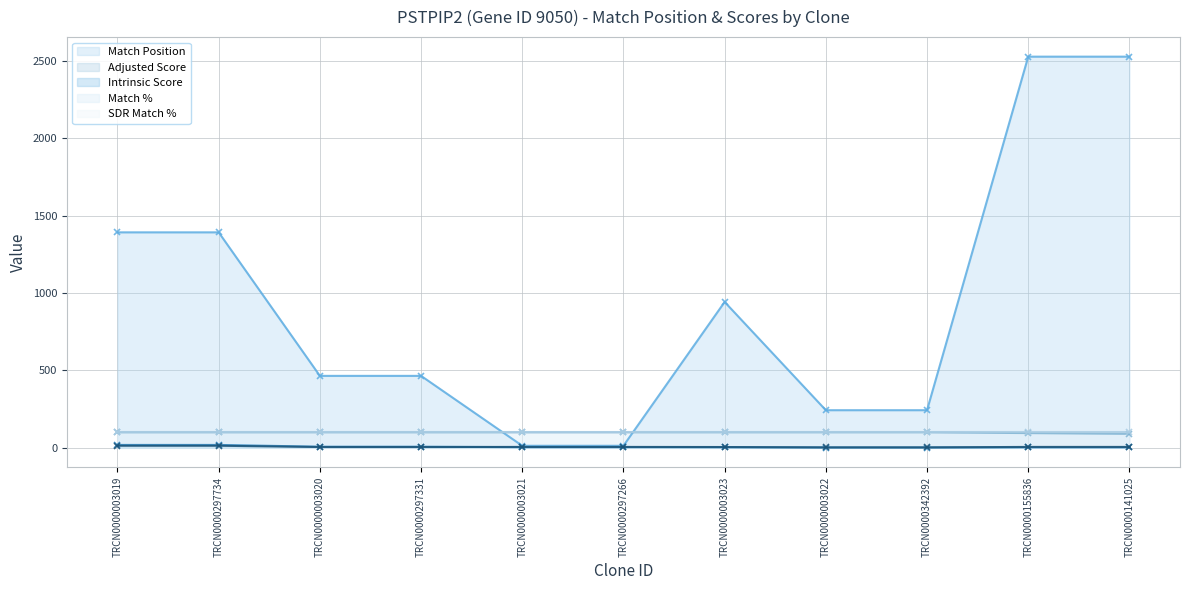

True or false: Match % has more than 0 interior local peaks.

False